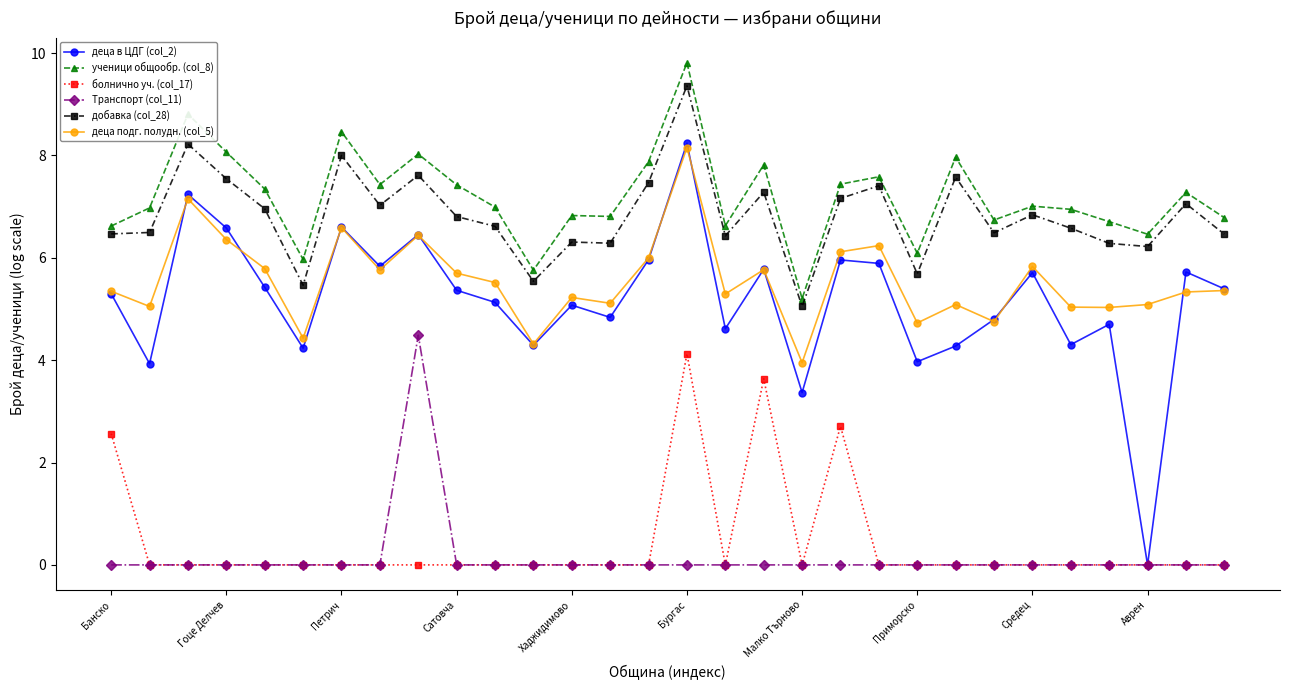

What is the maximum value for деца в ЦДГ (col_2)?

8.2